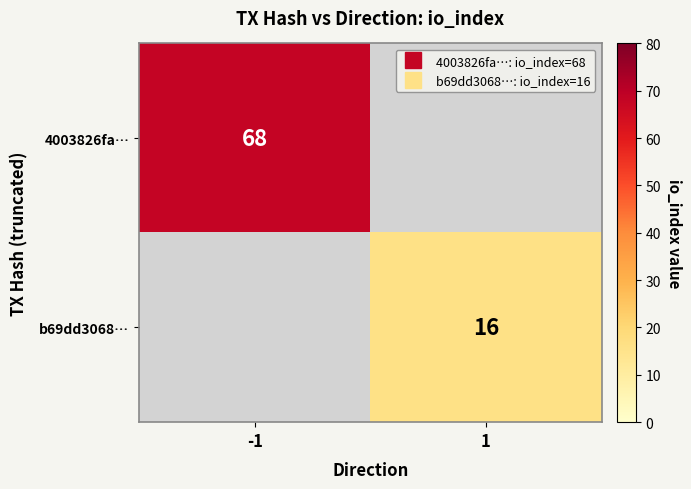

Which label corresponds to the largest value in the chart?

-1